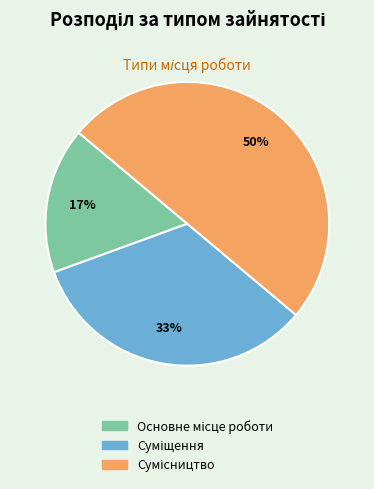

To the nearest percent, what is the average slice percentage?

33%